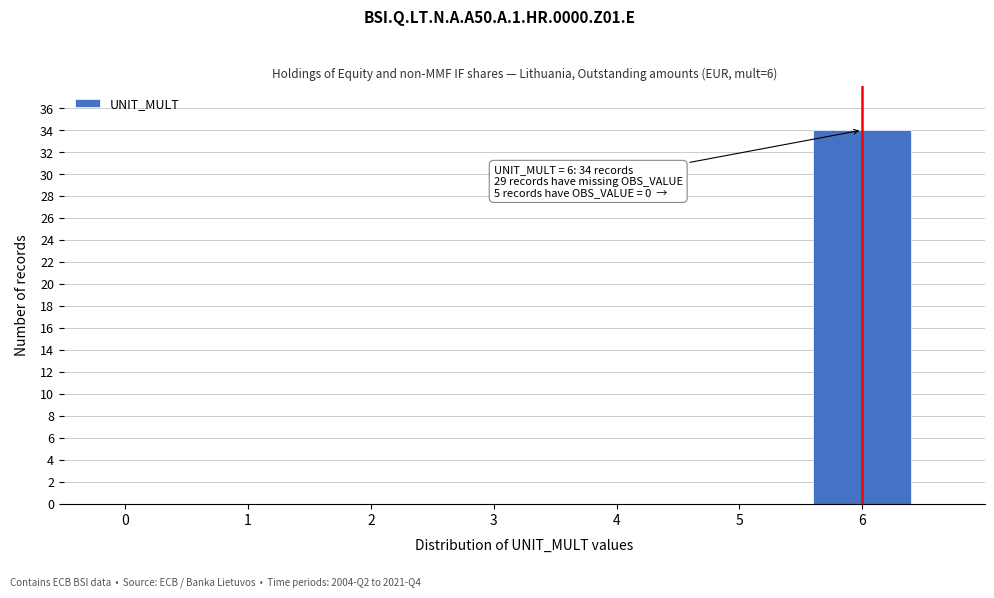

Reading left to right, what are all the values shown in this chart?

0=0	1=0	2=0	3=0	4=0	5=0	6=34